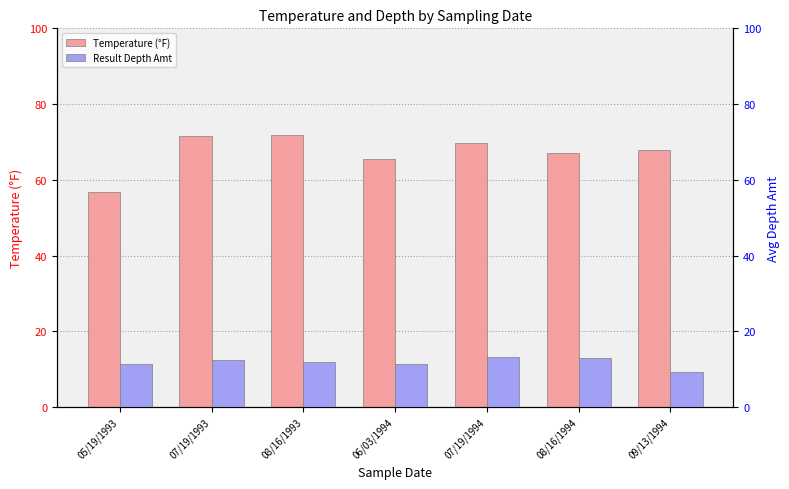

List the series in order of their peak value, highest first.

Temperature (°F), Result Depth Amt